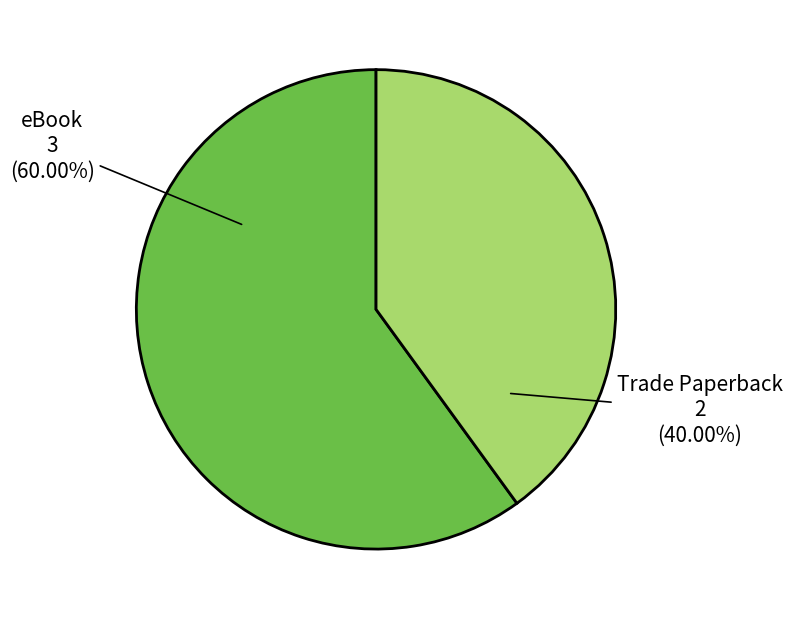

Is there any slice that represents more than half of the pie?

Yes